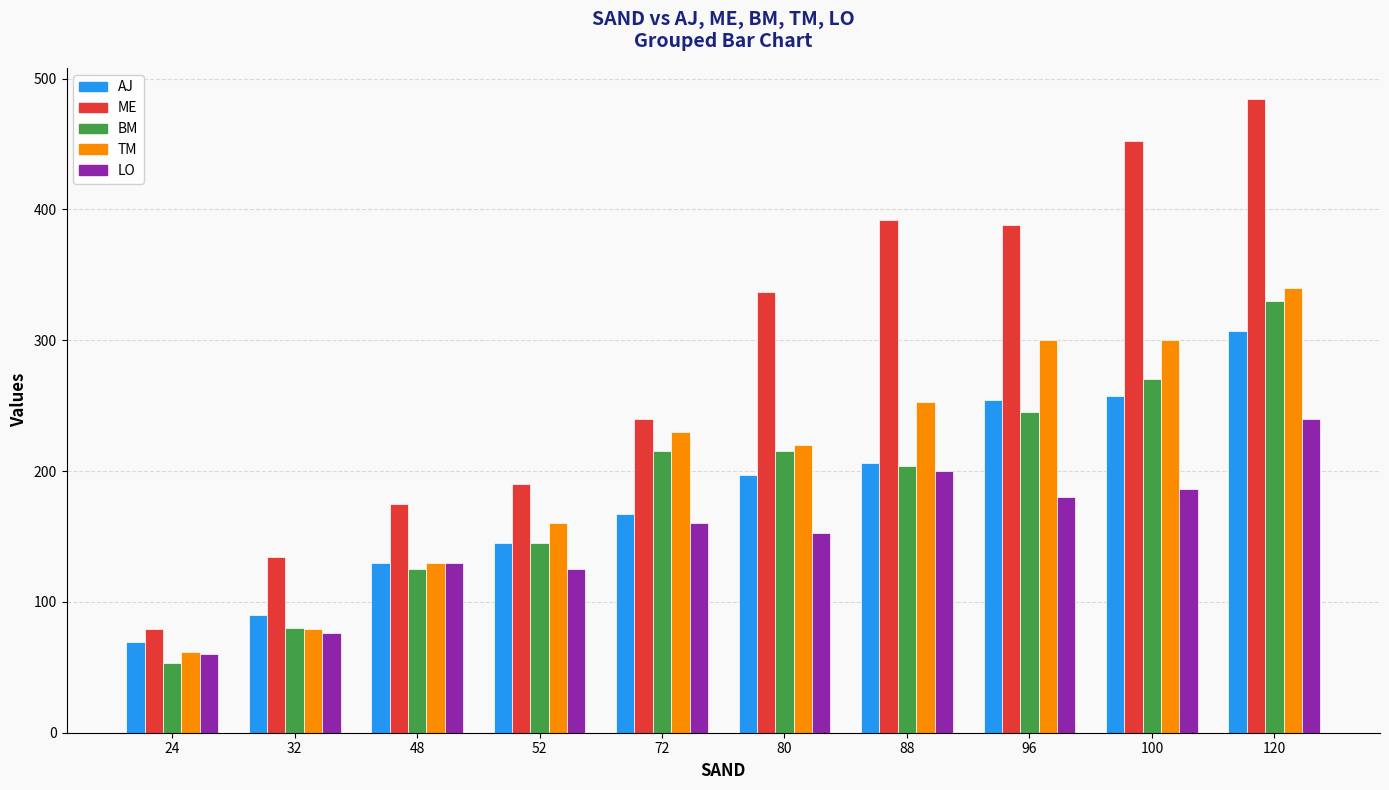

Is it true that TM equals 130 at 48?

True